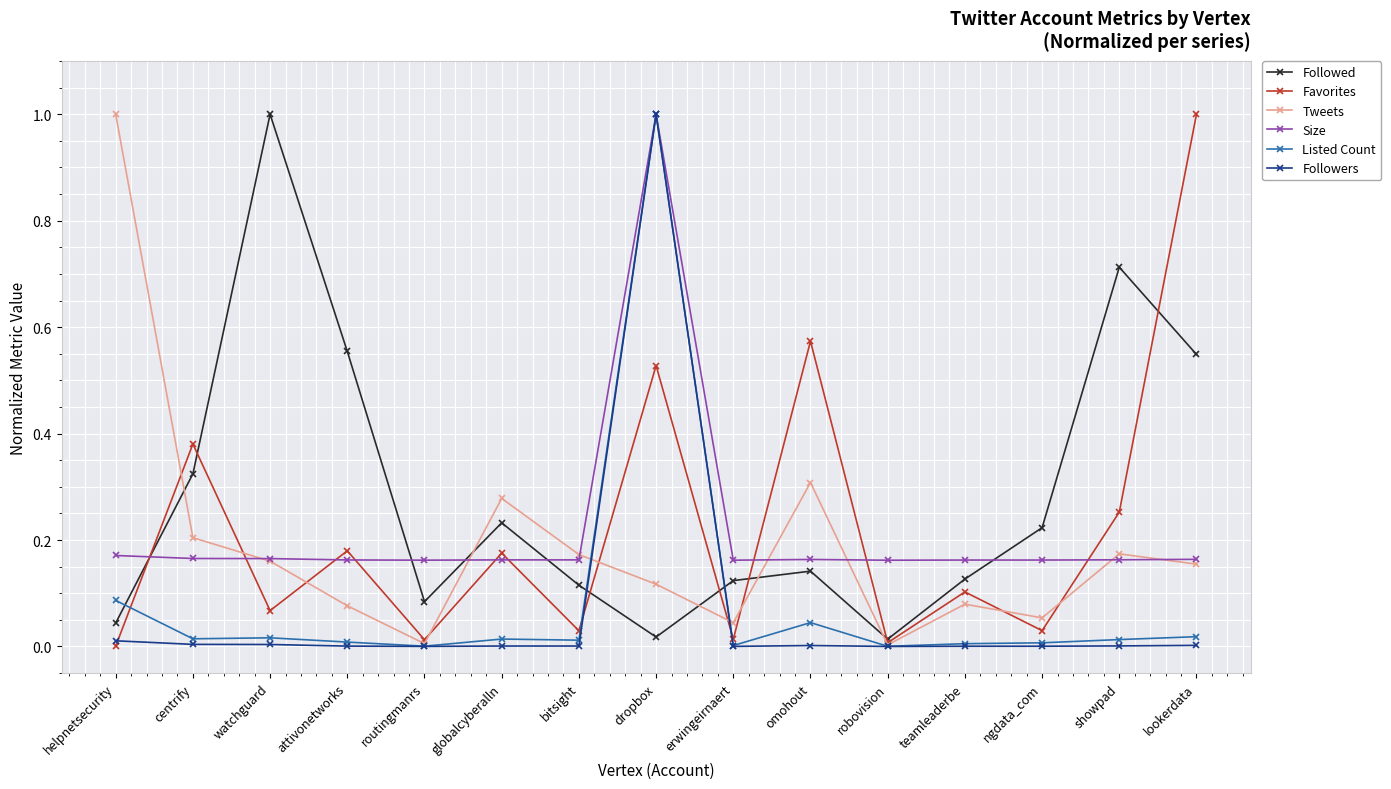

What position from the right is showpad?

2